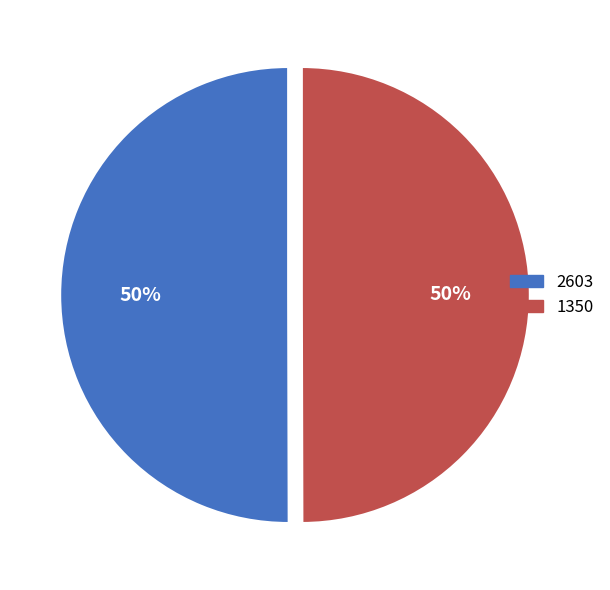

The 2603 slice represents 57% of the pie. True or false?

False